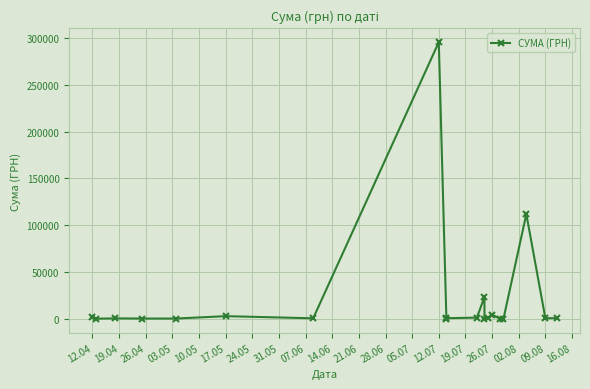

What is the value of the 3rd point from the left?

527.8